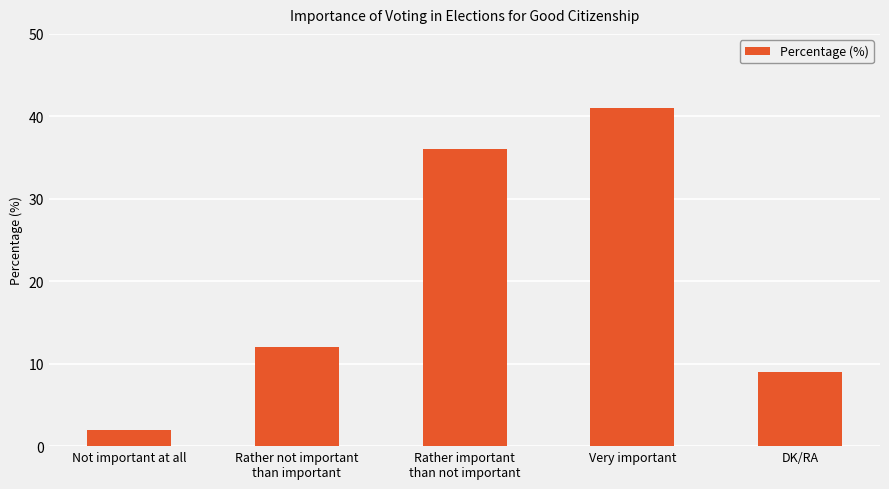

What is the greatest value displayed?

41